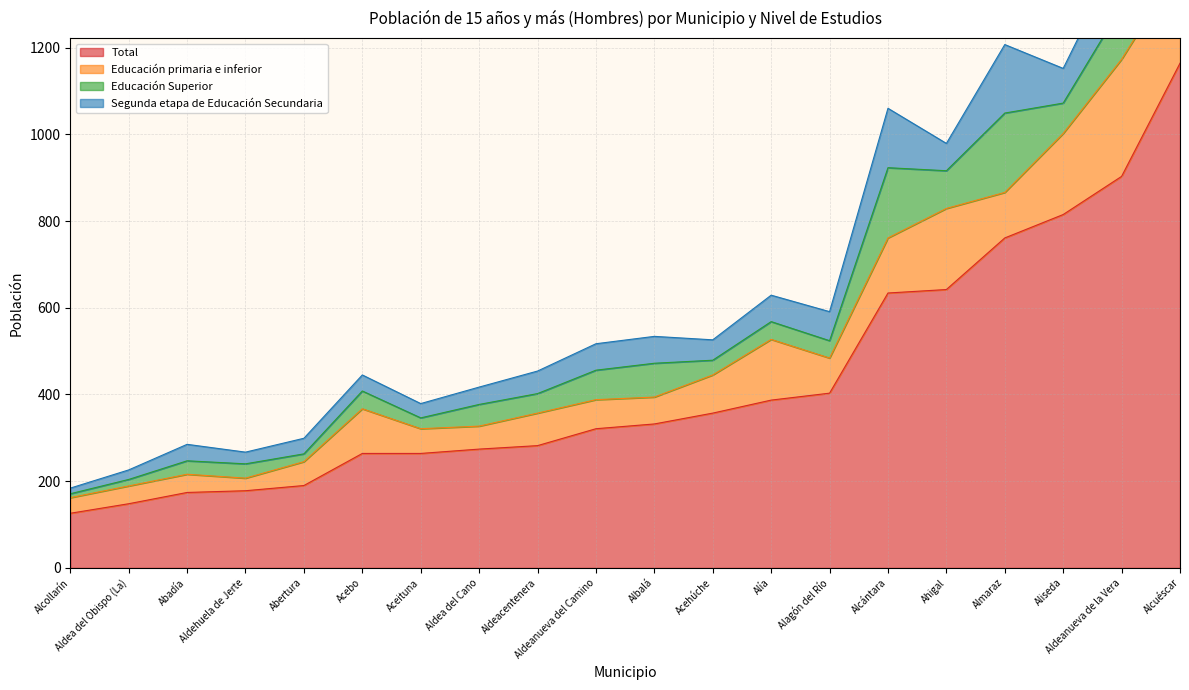

Does the chart have visible grid lines?

Yes